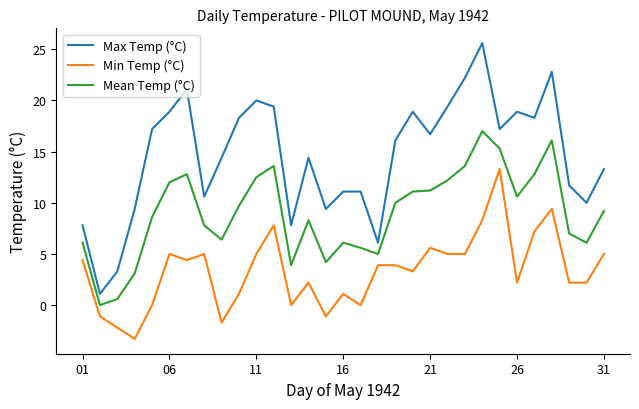

What is the difference between the maximum and minimum values in the Mean Temp (°C) series?

17.0